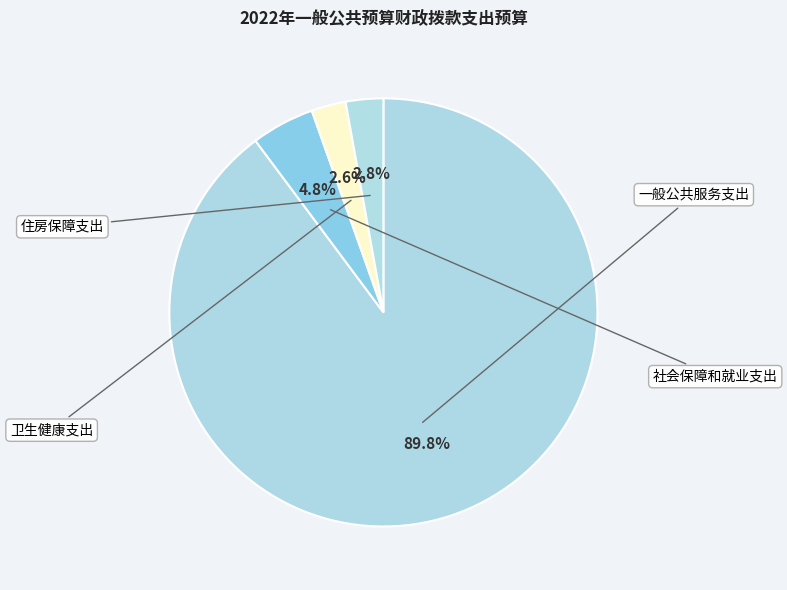

Which category has the biggest portion of the pie?

一般公共服务支出